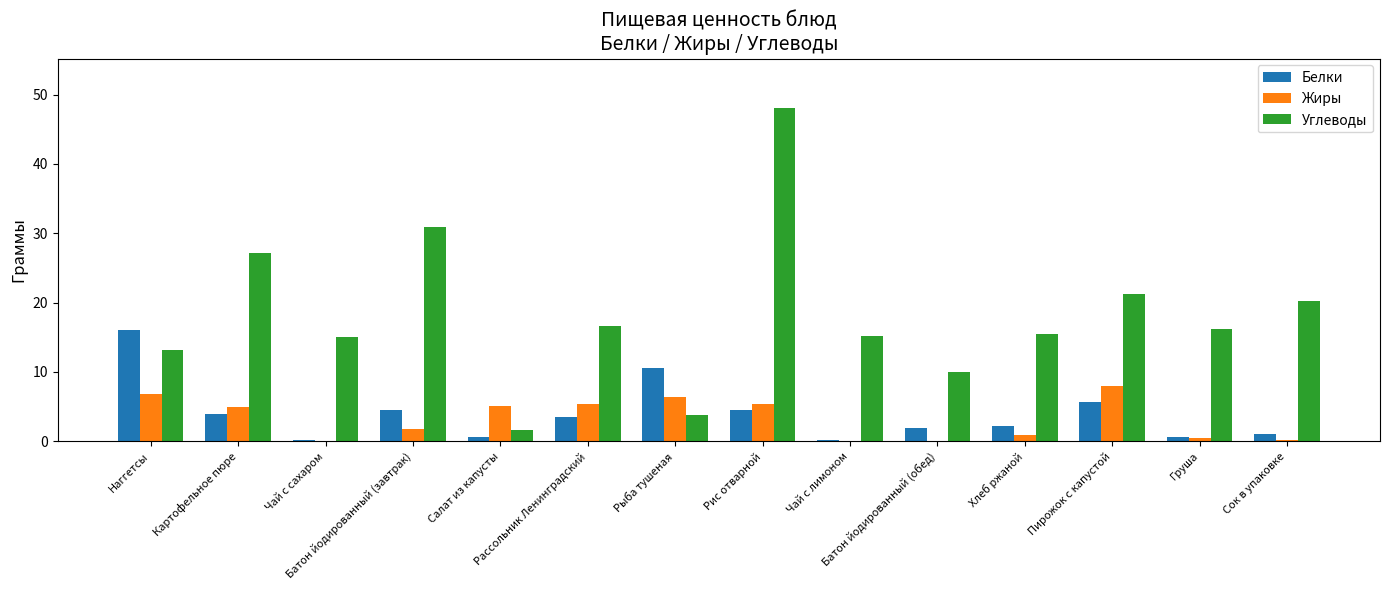

At which label does Жиры first exceed 4?

Наггетсы